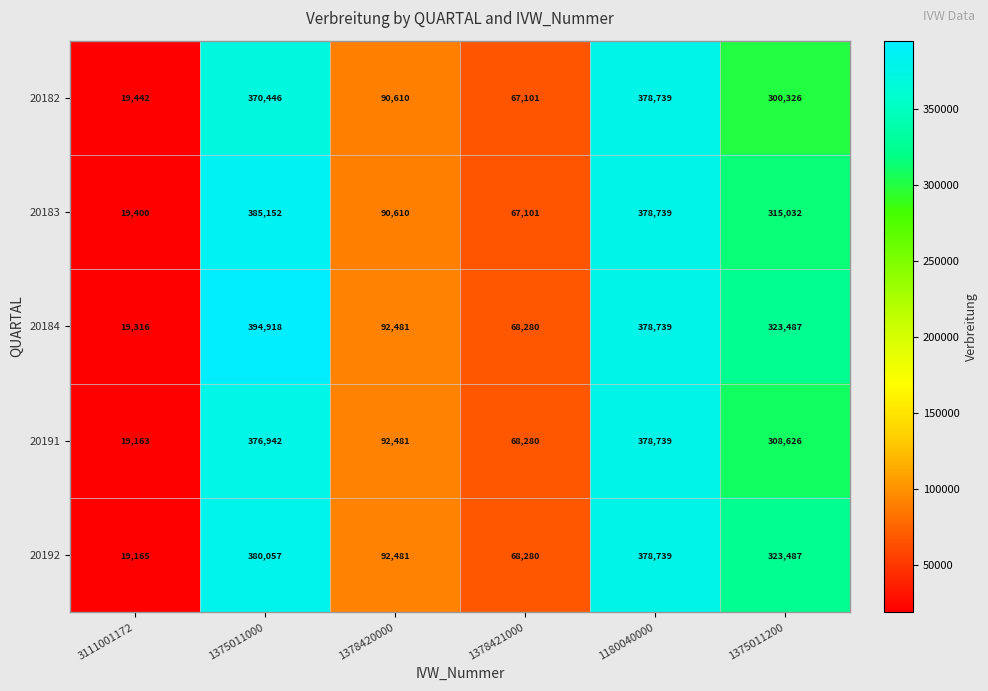

Which series has the largest total across all categories?

20184